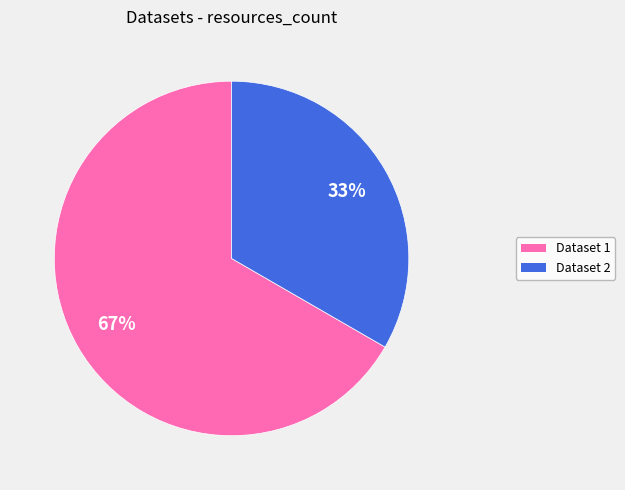

Does any single category account for the majority?

Yes